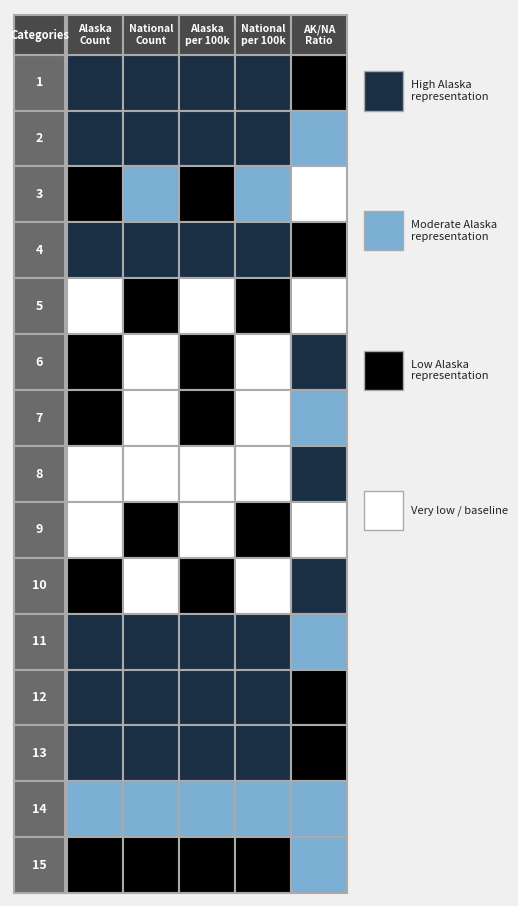

List the series in order of their overall mean, highest first.

national, alaska